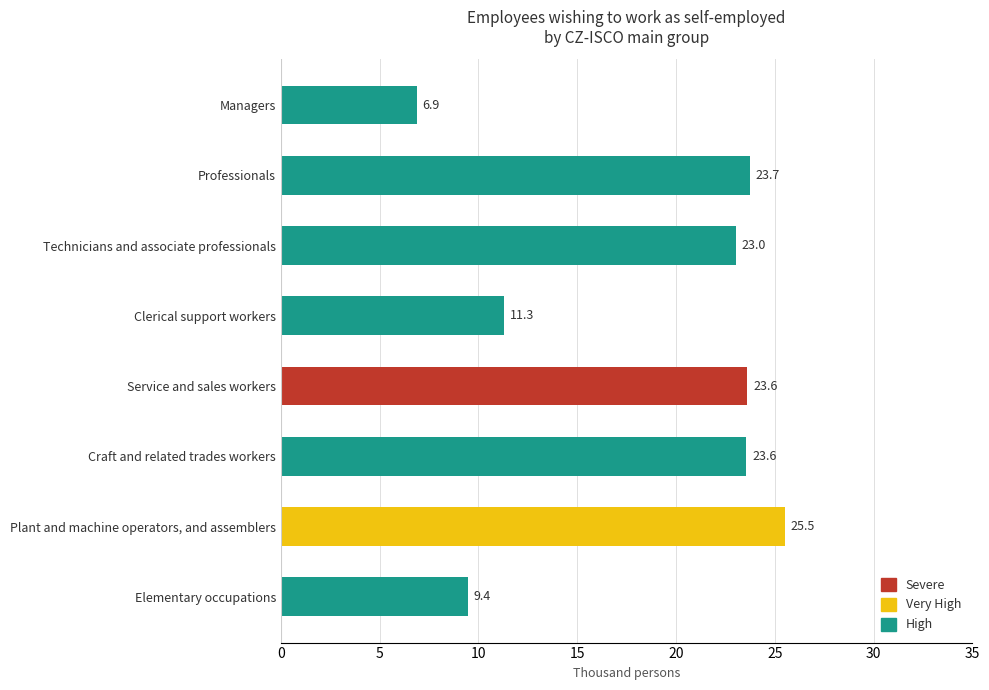

At which label is the value closest to 16?

Clerical support workers